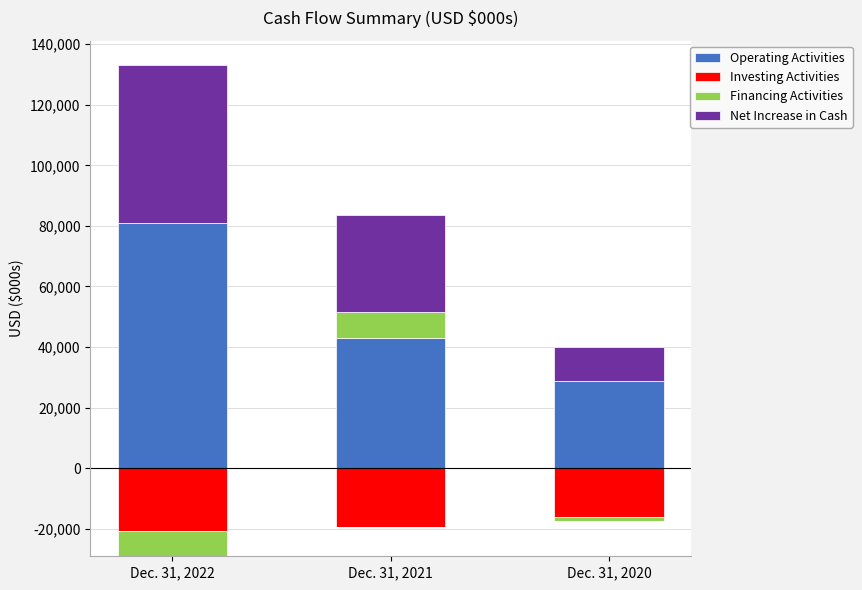

What are all the series names shown in the legend?

Operating Activities, Investing Activities, Financing Activities, Net Increase in Cash